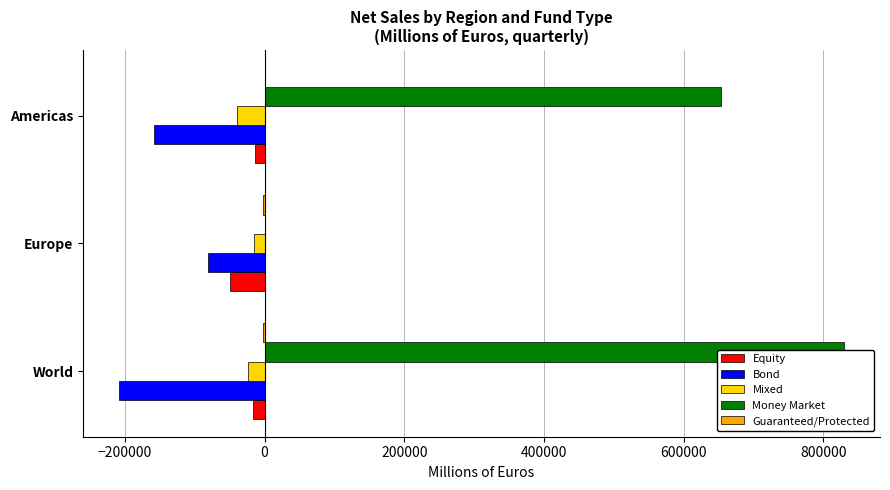

List the labels in order of Mixed value, largest first.

−200000, −400000, 0